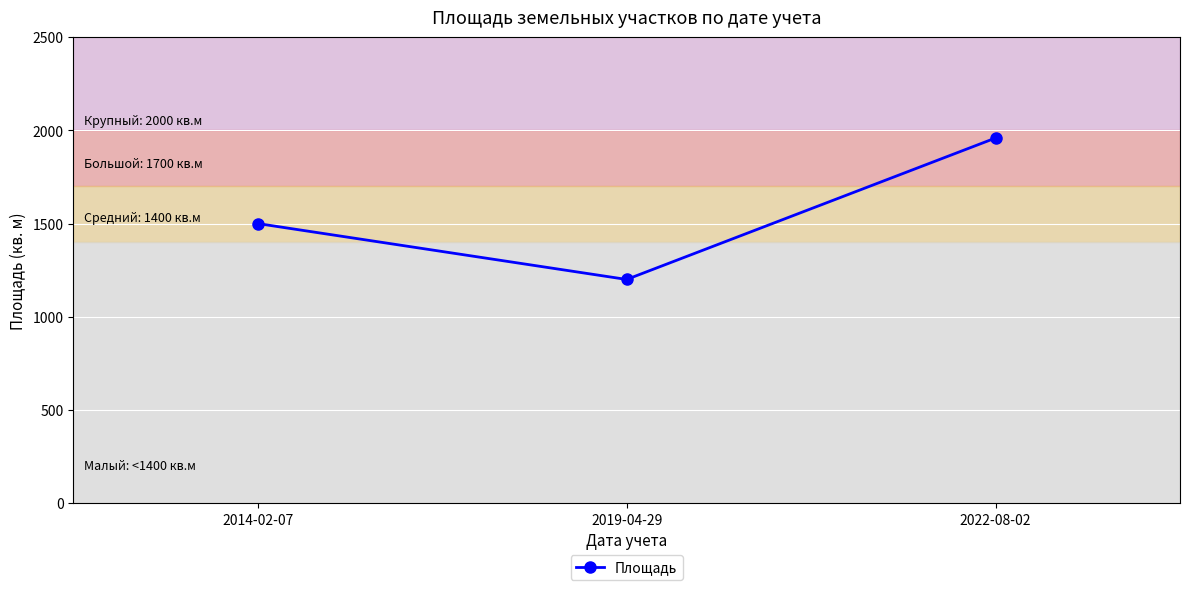

Rank the categories by value from highest to lowest.

2022-08-02, 2014-02-07, 2019-04-29